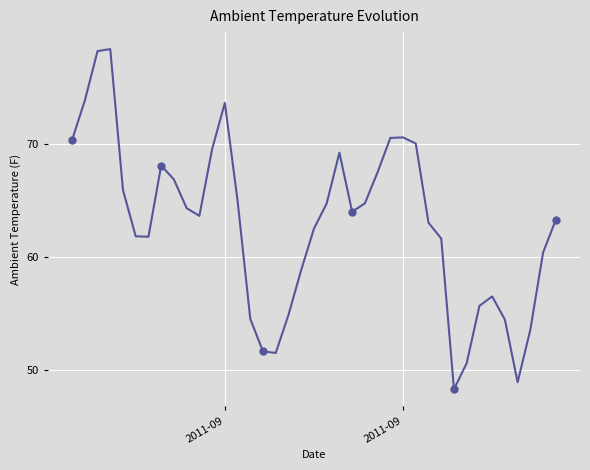

The chart shows a value of 128.1 at 3. True or false?

False